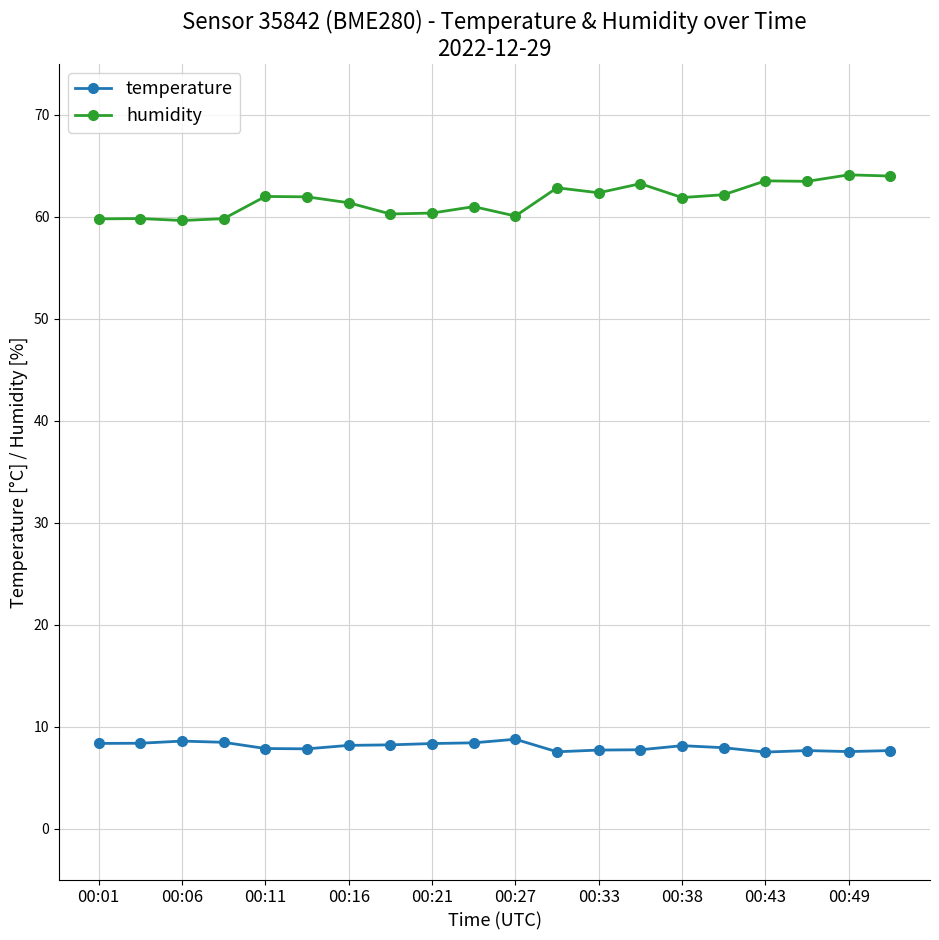

Rank the series by their average value, from highest to lowest.

humidity, temperature